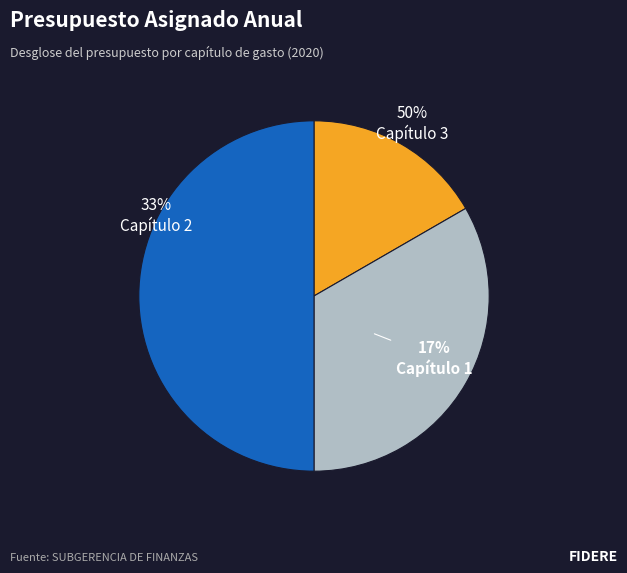

Which has a higher value, Capítulo 3 or Capítulo 2?

Capítulo 3